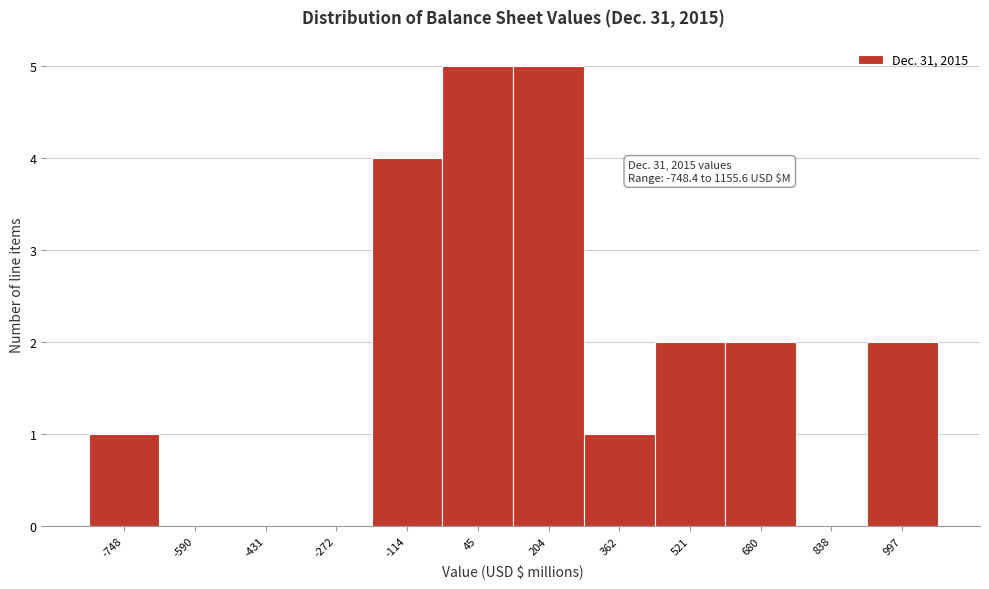

Reading left to right, extract all data points from this chart.

-748=1	-590=0	-431=0	-272=0	-114=4	45=5	204=5	362=1	521=2	680=2	838=0	997=2